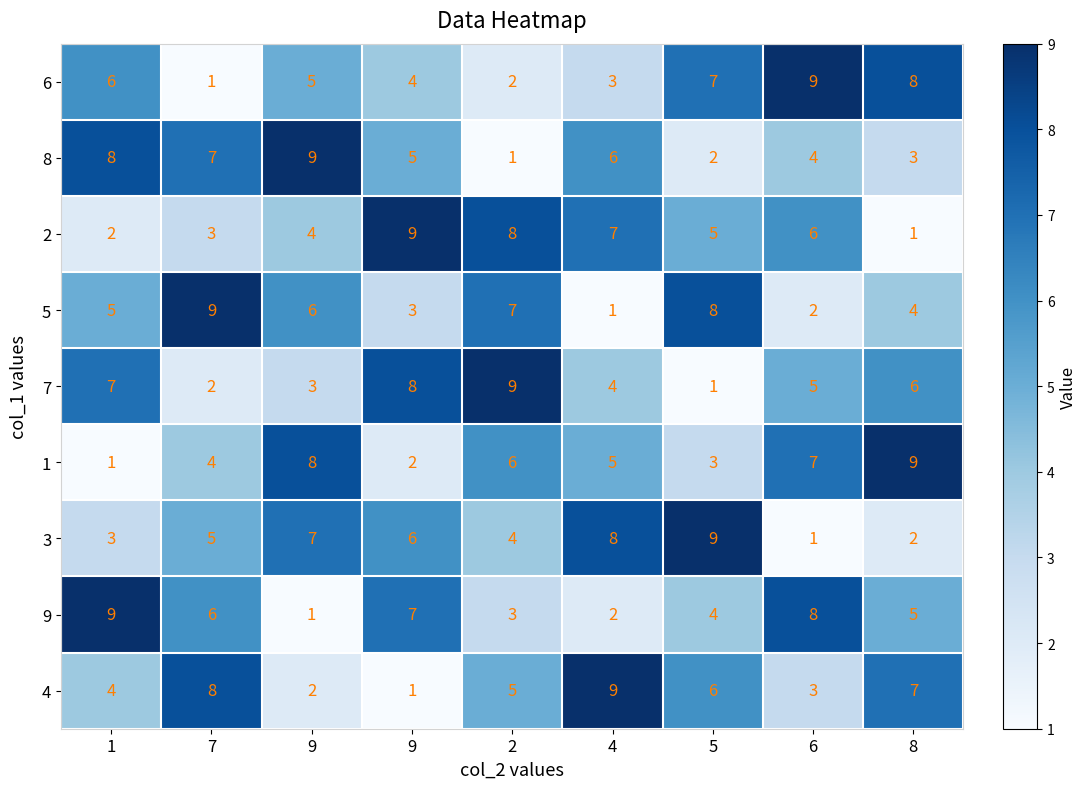

How many values in the 8 series are below 5?

4